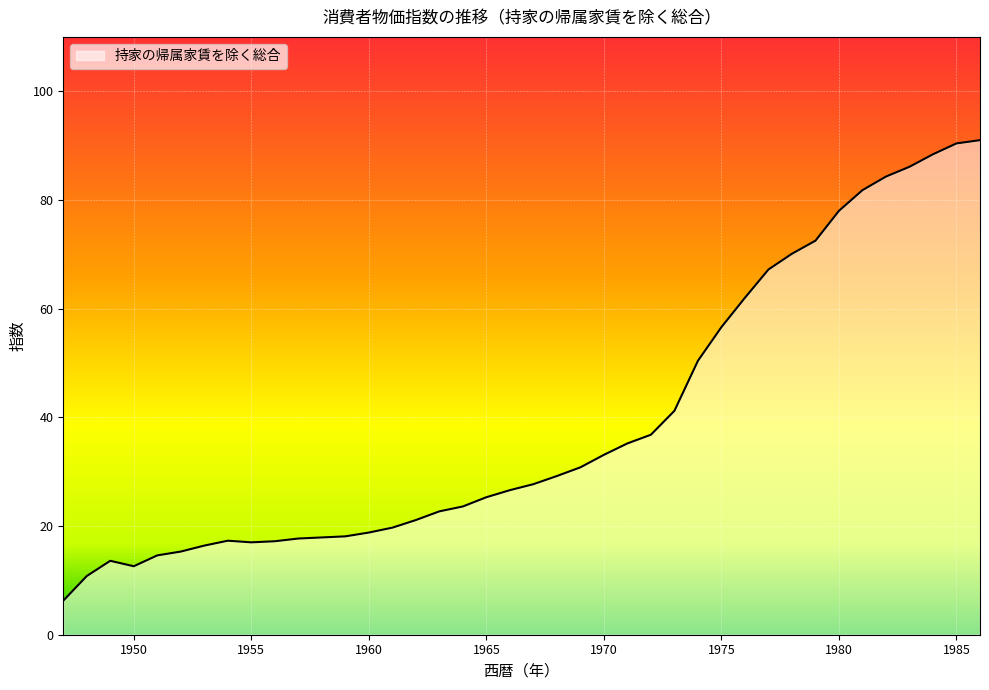

What is the greatest value displayed?

91.0